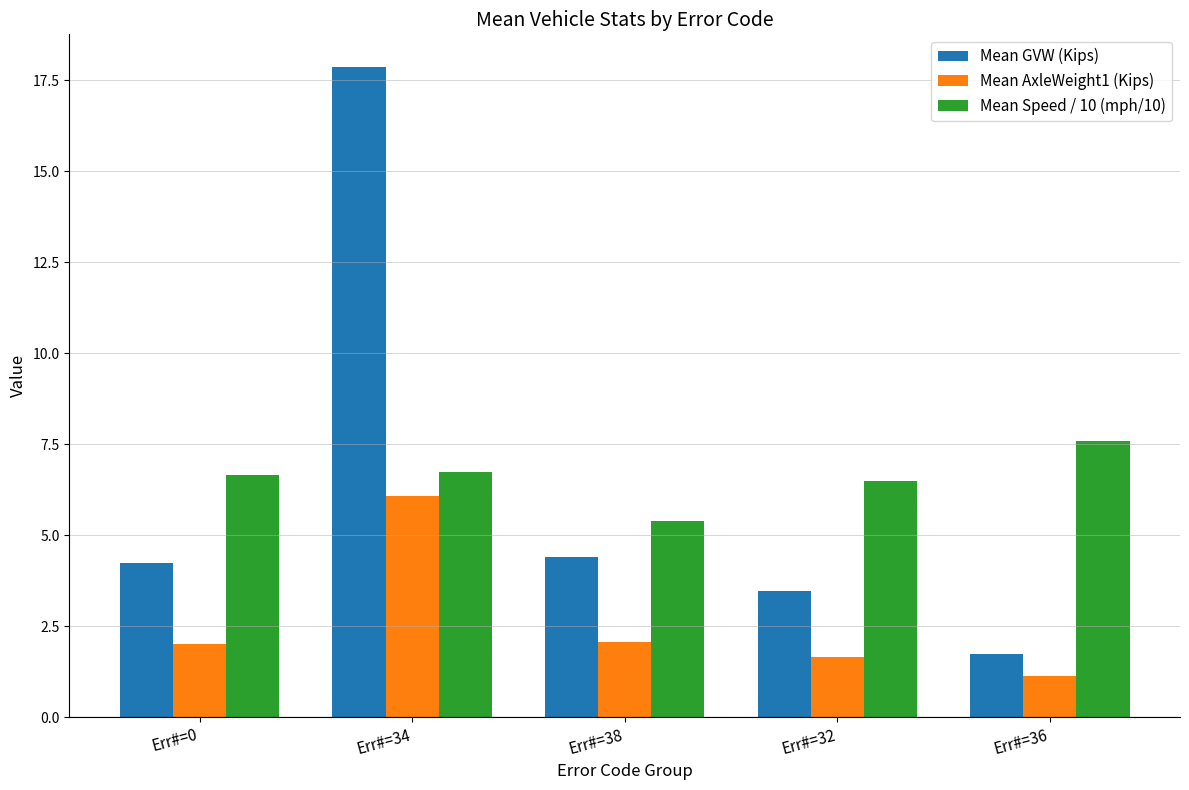

What is the sum of all Mean Speed / 10 (mph/10) values?

32.9